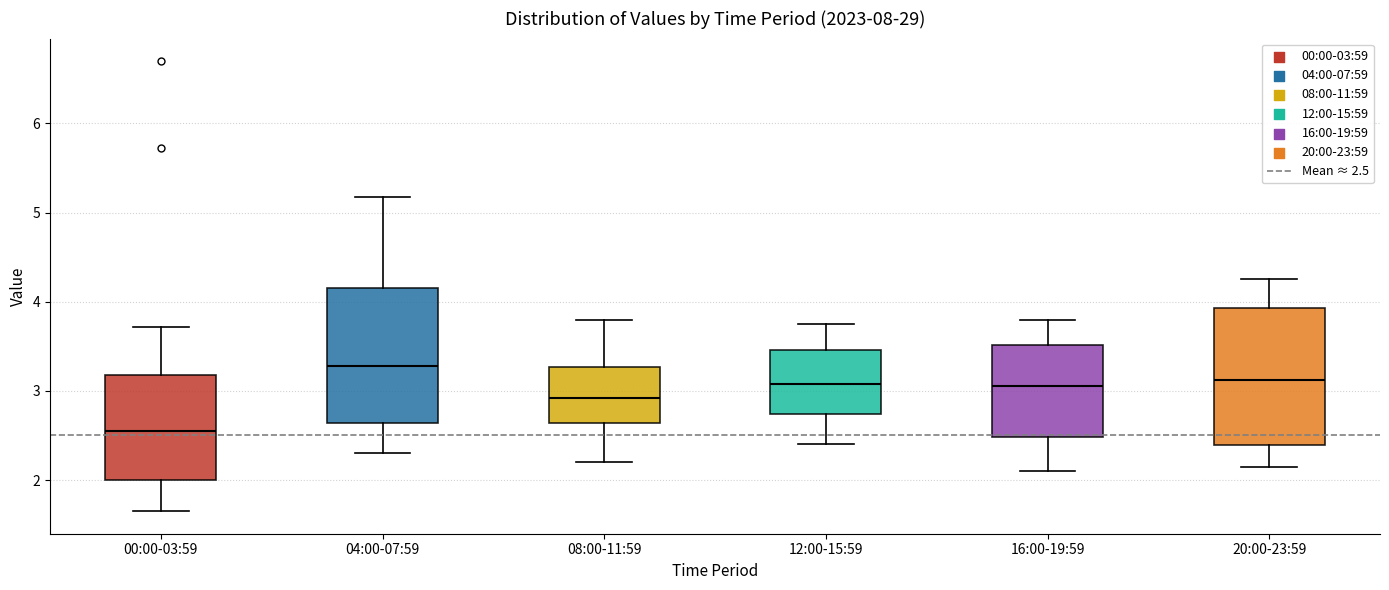

Reading left to right, transcribe this box plot: for each box, give where its median line is, the range the box spans, and where its two whiskers end, as read against the y-axis. The values are not printed on the chart, so give them approximately, as read against the axis.

00:00-03:59: median 2.6, box 2.0 to 3.2, whiskers 1.7 to 3.7
04:00-07:59: median 3.3, box 2.6 to 4.2, whiskers 2.3 to 5.2
08:00-11:59: median 2.9, box 2.6 to 3.3, whiskers 2.2 to 3.8
12:00-15:59: median 3.1, box 2.7 to 3.5, whiskers 2.4 to 3.8
16:00-19:59: median 3.1, box 2.5 to 3.5, whiskers 2.1 to 3.8
20:00-23:59: median 3.1, box 2.4 to 3.9, whiskers 2.2 to 4.3